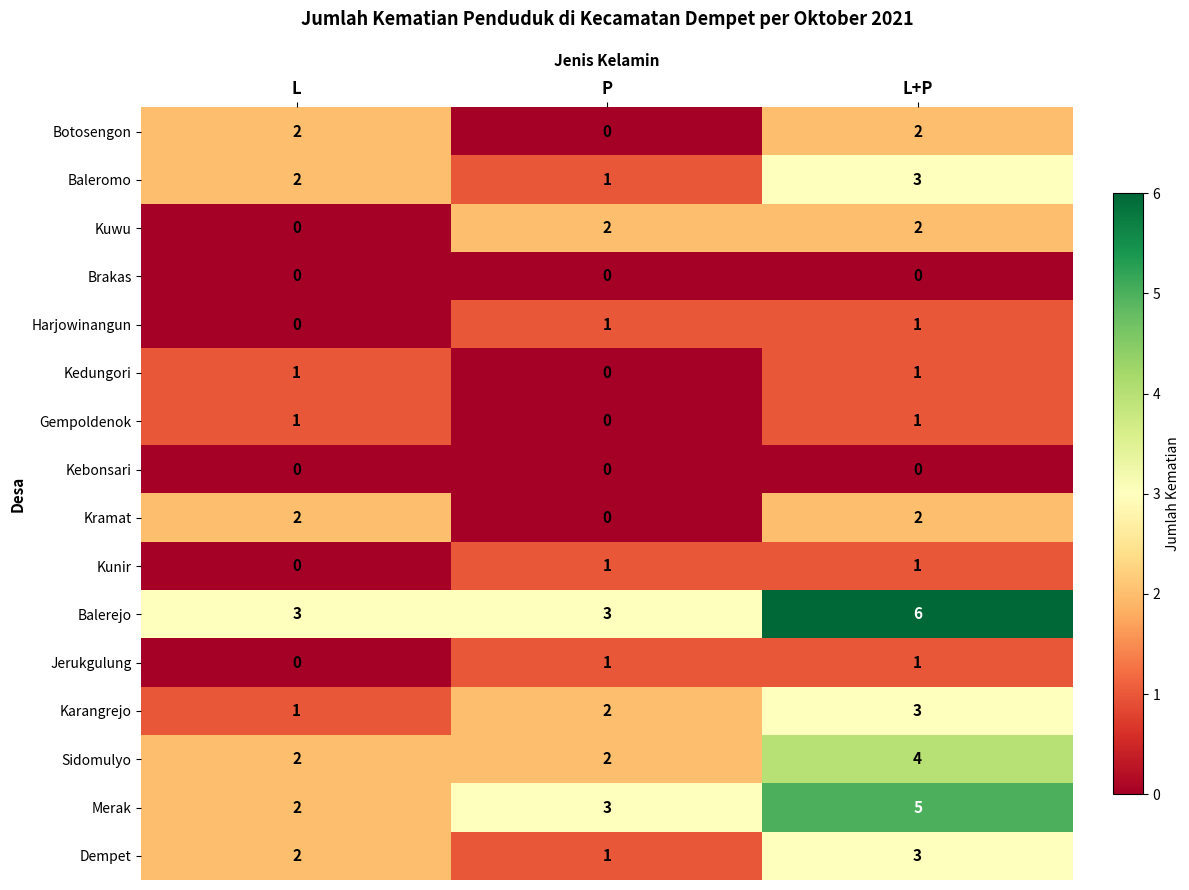

Which label corresponds to the largest value in the chart?

L+P